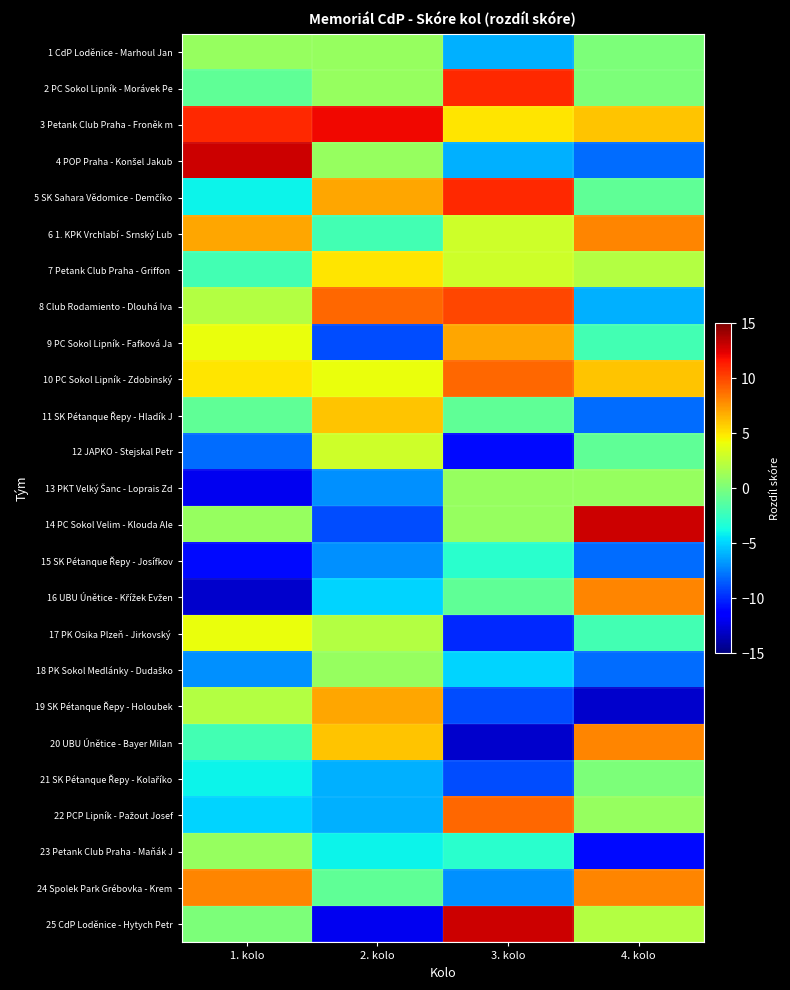

Rank the series by their maximum value, from highest to lowest.

4 POP Praha - Konšel Jakub, 14 PC Sokol Velim - Klouda Ale, 25 CdP Loděnice - Hytych Petr, 3 Petank Club Praha - Froněk m, 2 PC Sokol Lipník - Morávek Pe, 5 SK Sahara Vědomice - Demčíko, 8 Club Rodamiento - Dlouhá Iva, 10 PC Sokol Lipník - Zdobinský, 22 PCP Lipník - Pažout Josef, 6 1. KPK Vrchlabí - Srnský Lub, 16 UBU Únětice - Křížek Evžen, 20 UBU Únětice - Bayer Milan, 24 Spolek Park Grébovka - Krem, 9 PC Sokol Lipník - Fafková Ja, 19 SK Pétanque Řepy - Holoubek, 11 SK Pétanque Řepy - Hladík J, 7 Petank Club Praha - Griffon, 17 PK Osika Plzeň - Jirkovský, 12 JAPKO - Stejskal Petr, 1 CdP Loděnice - Marhoul Jan, 13 PKT Velký Šanc - Loprais Zd, 18 PK Sokol Medlánky - Dudaško, 23 Petank Club Praha - Maňák J, 21 SK Pétanque Řepy - Kolaříko, 15 SK Pétanque Řepy - Josífkov